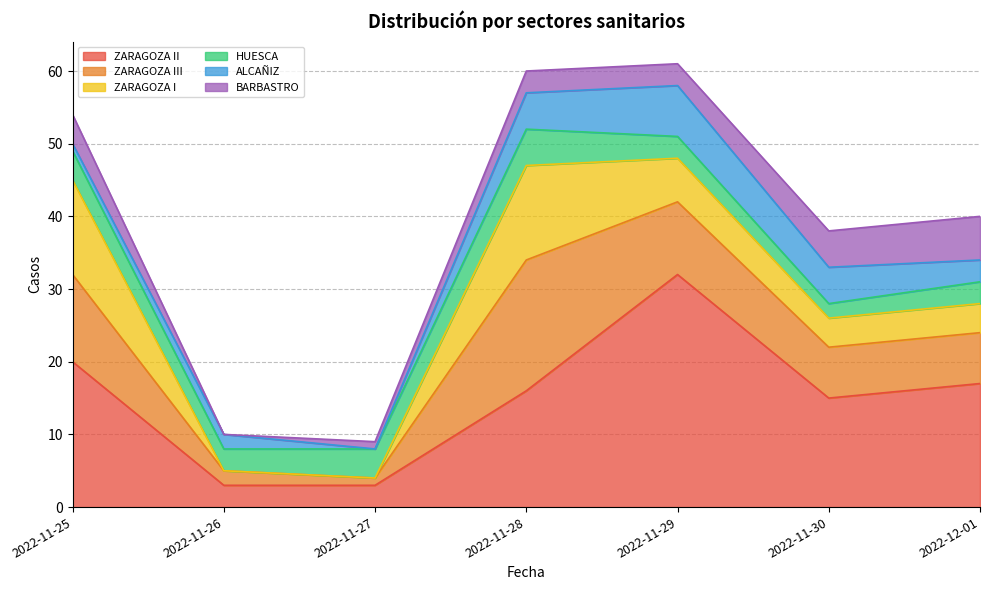

How many values in the ZARAGOZA I series are below 4?

2